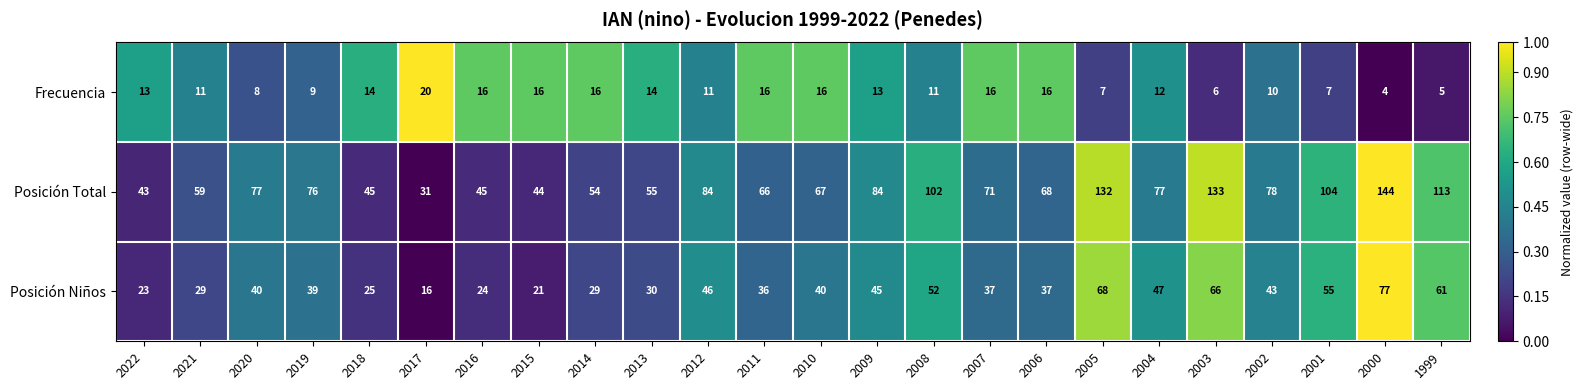

What is the average value of the Frecuencia series?

12